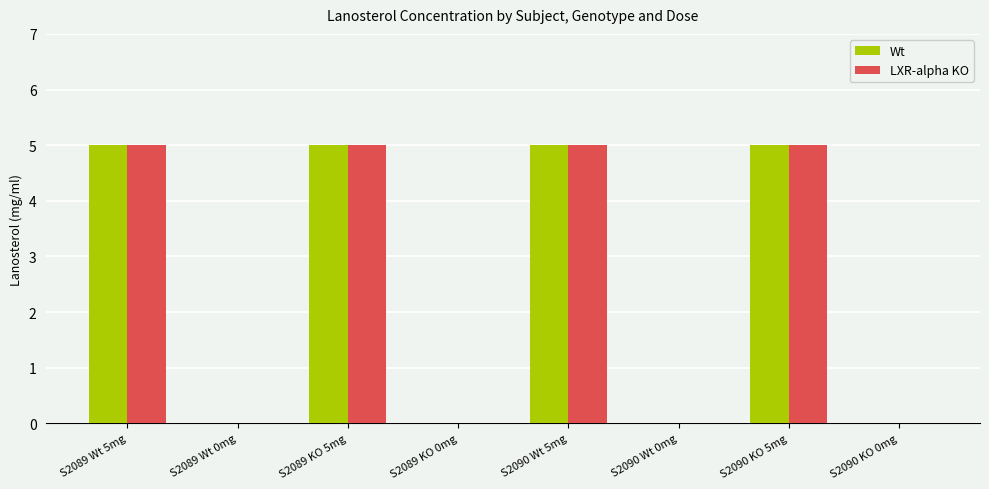

Reading left to right, what are all the values shown in this chart?

Wt: S2089 Wt 5mg=5	S2089 Wt 0mg=0	S2089 KO 5mg=5	S2089 KO 0mg=0	S2090 Wt 5mg=5	S2090 Wt 0mg=0	S2090 KO 5mg=5	S2090 KO 0mg=0
LXR-alpha KO: S2089 Wt 5mg=5	S2089 Wt 0mg=0	S2089 KO 5mg=5	S2089 KO 0mg=0	S2090 Wt 5mg=5	S2090 Wt 0mg=0	S2090 KO 5mg=5	S2090 KO 0mg=0